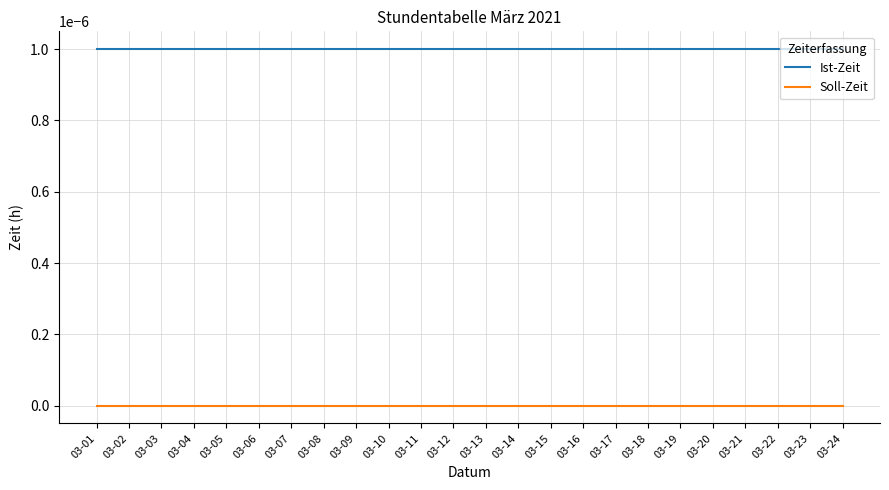

Is this an area chart (filled region under the line)?

No